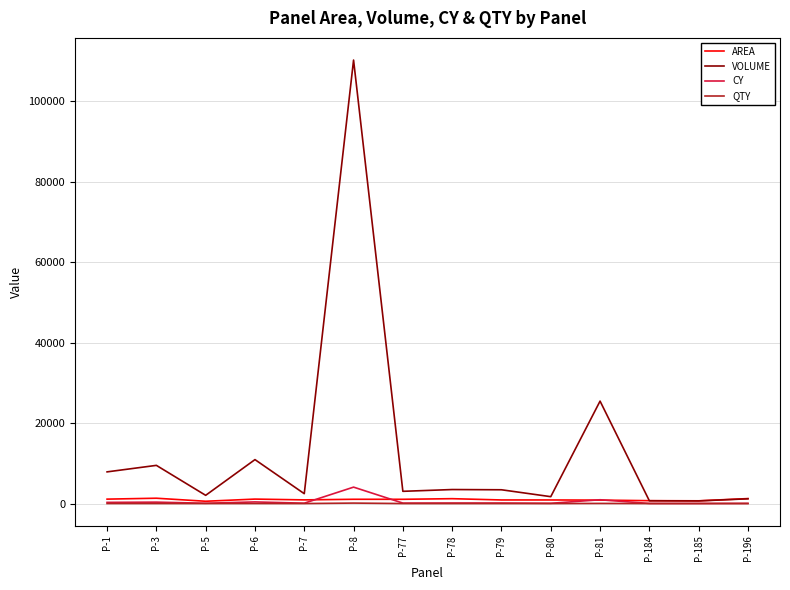

The VOLUME series shows 25474.9 at P-81. True or false?

True